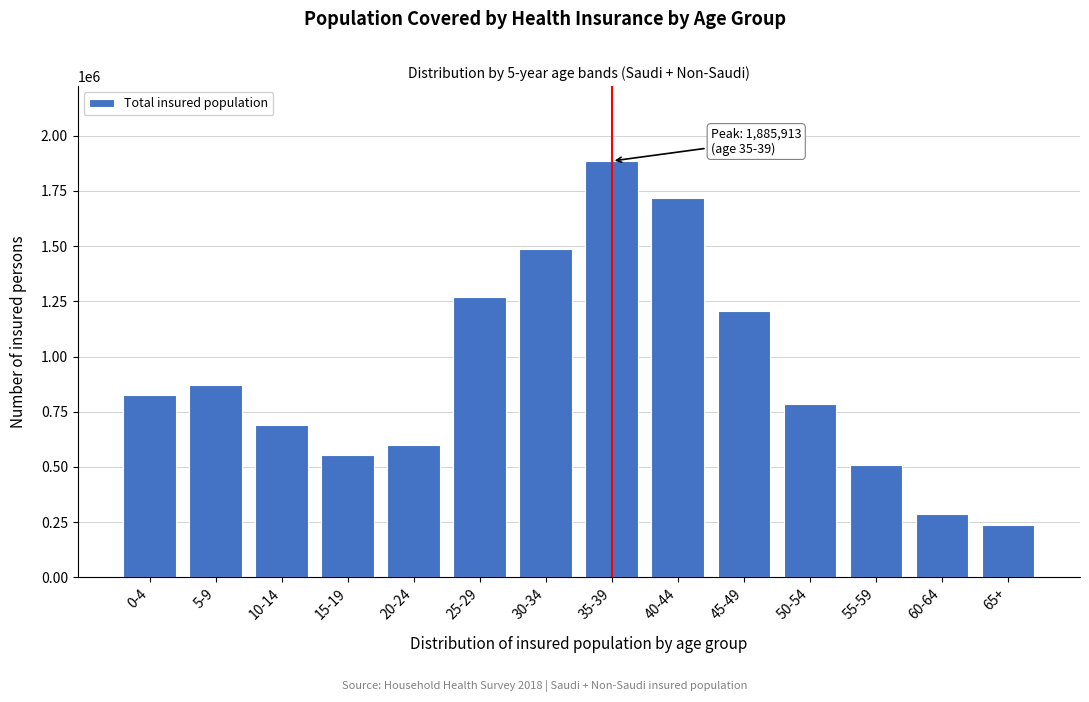

Reading left to right, list all the values displayed in this chart.

0-4=825883	5-9=870427	10-14=691691	15-19=552579	20-24=596840	25-29=1268255	30-34=1487725	35-39=1885913	40-44=1720301	45-49=1207736	50-54=784628	55-59=507290	60-64=288529	65+=237318